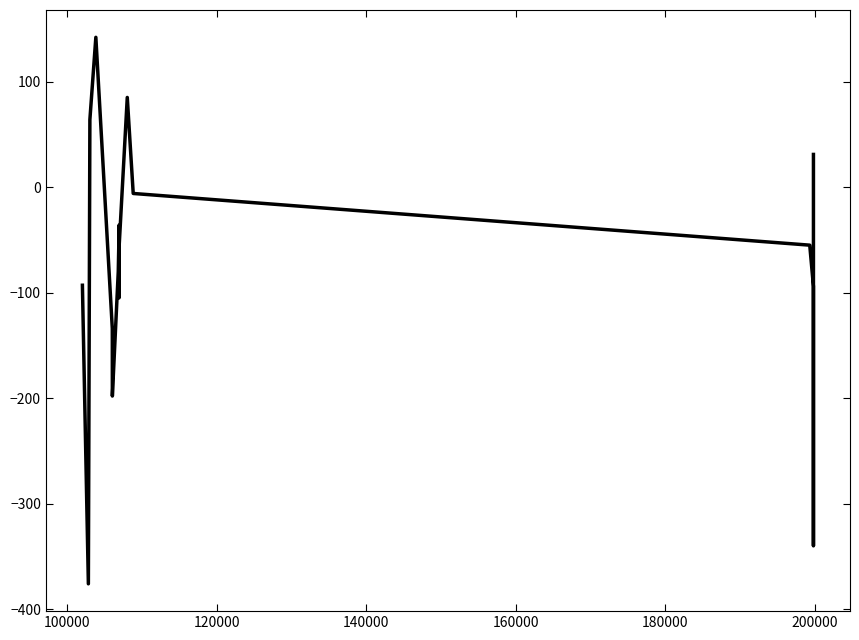

How many positive values are there?

4